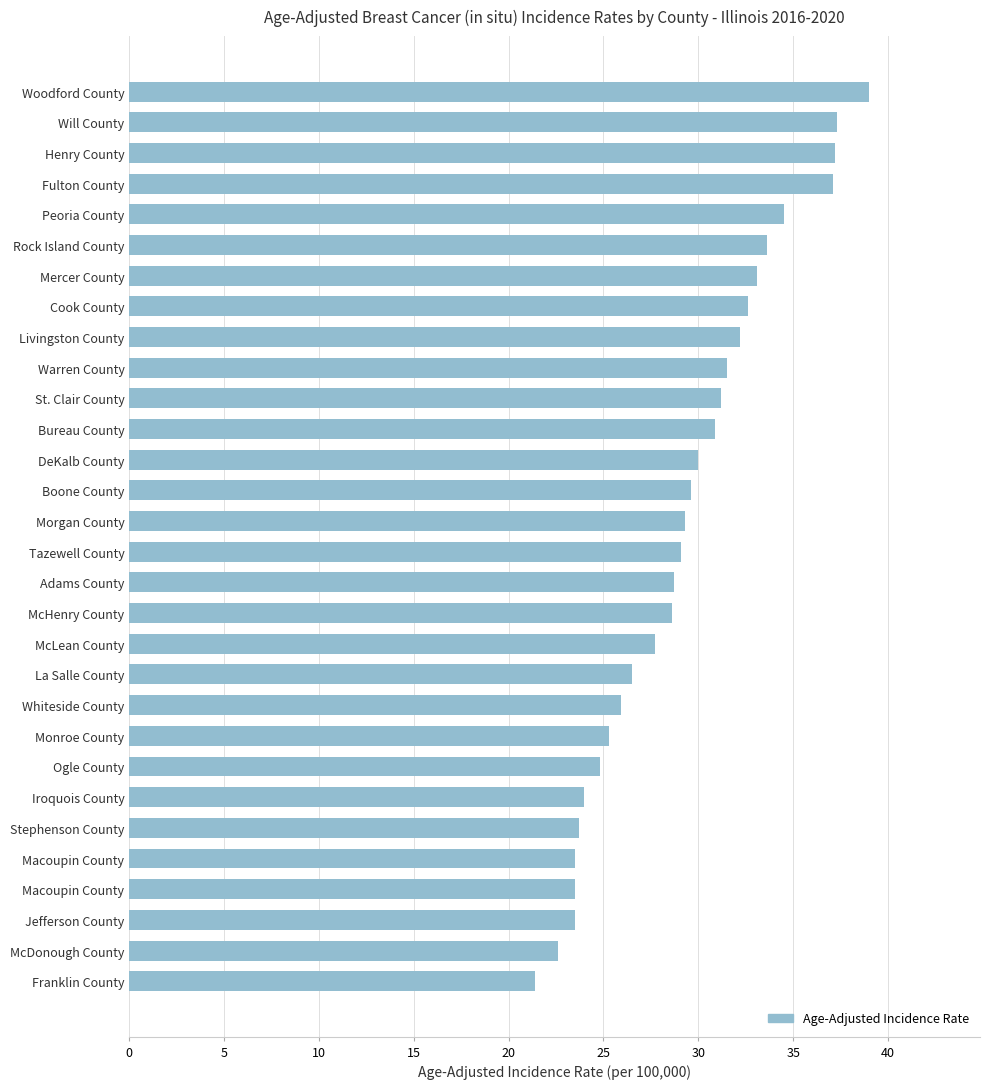

How many distinct data groups are displayed?

1